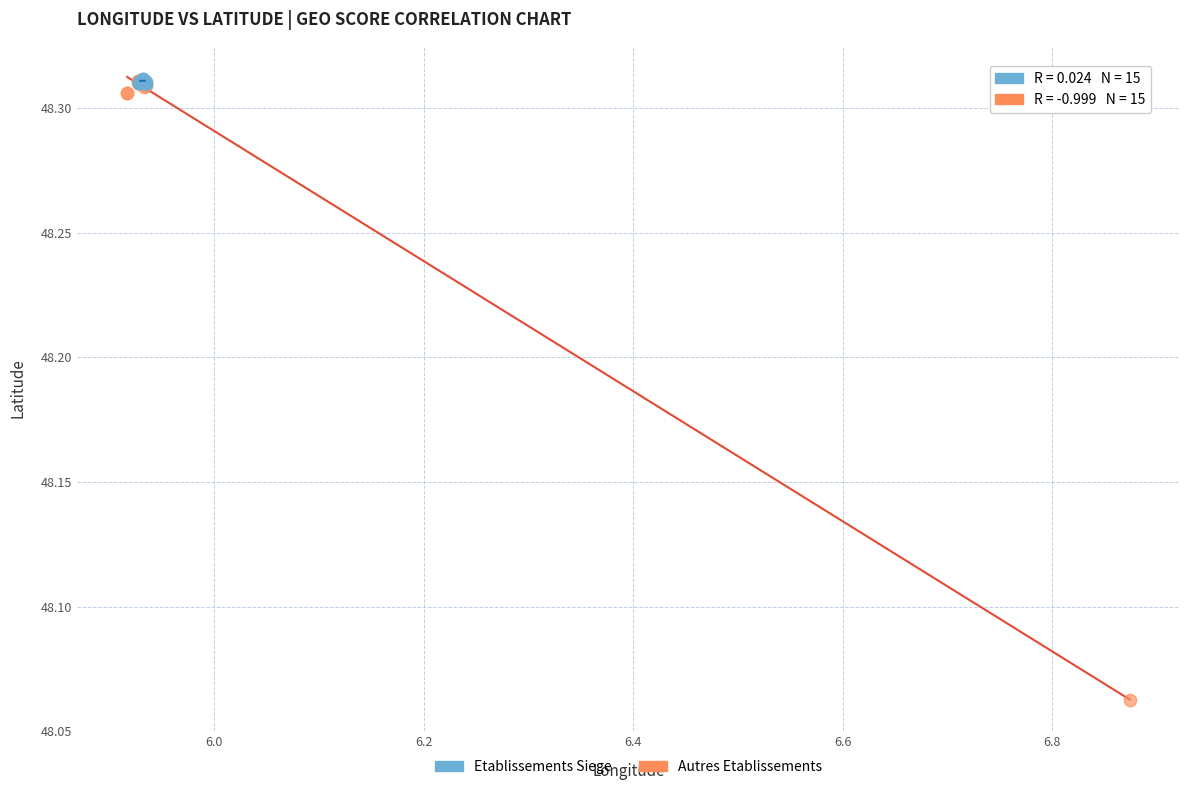

Which series contains the lowest Y value?

Autres Etablissements